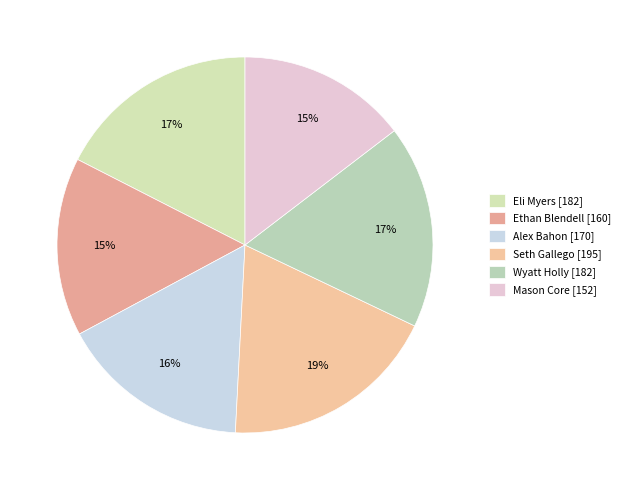

To the nearest percent, what percentage of the pie is Seth Gallego?

19%